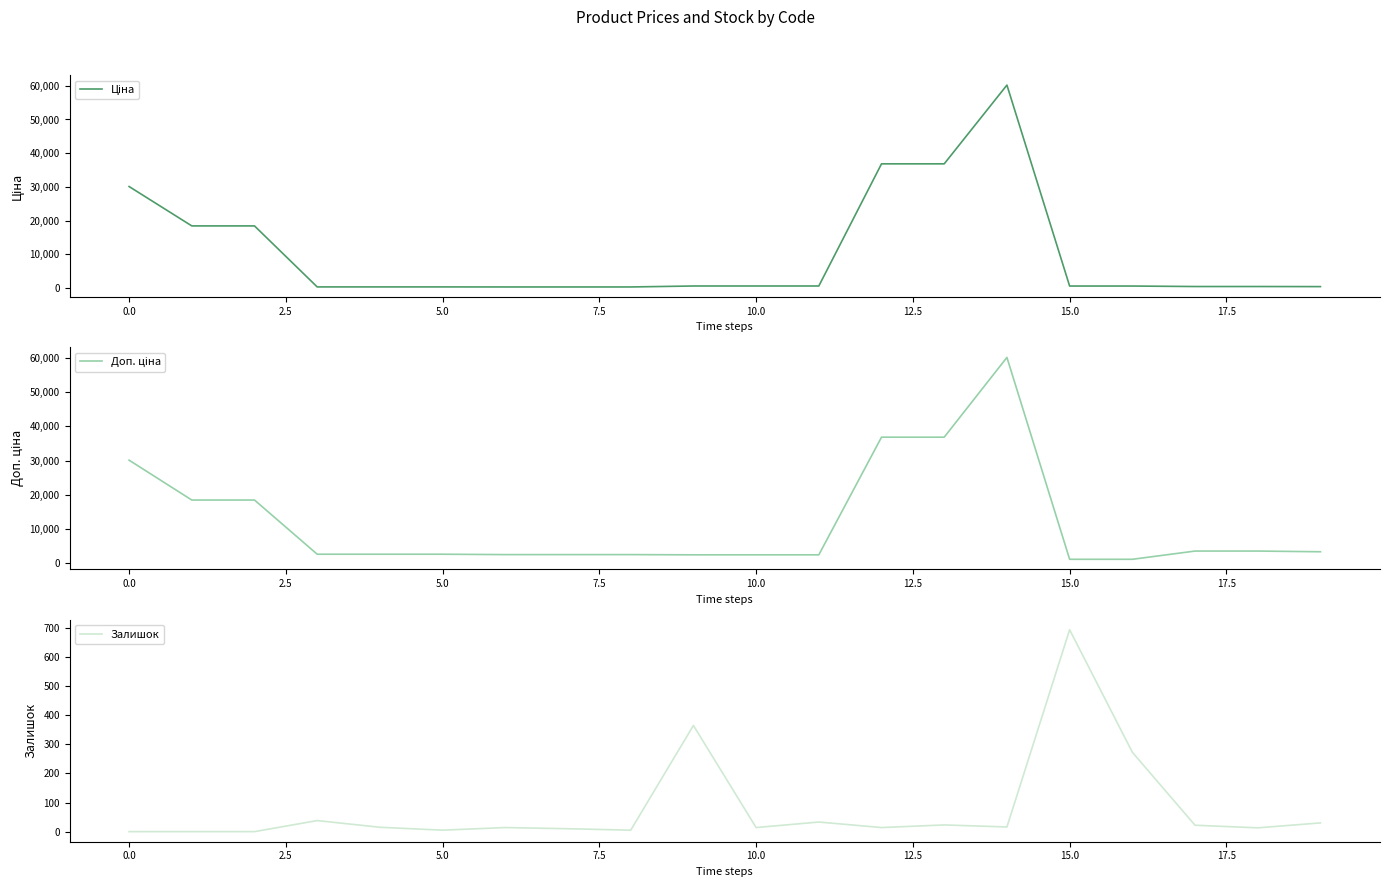

What is the total value across all series at 14?

120427.1